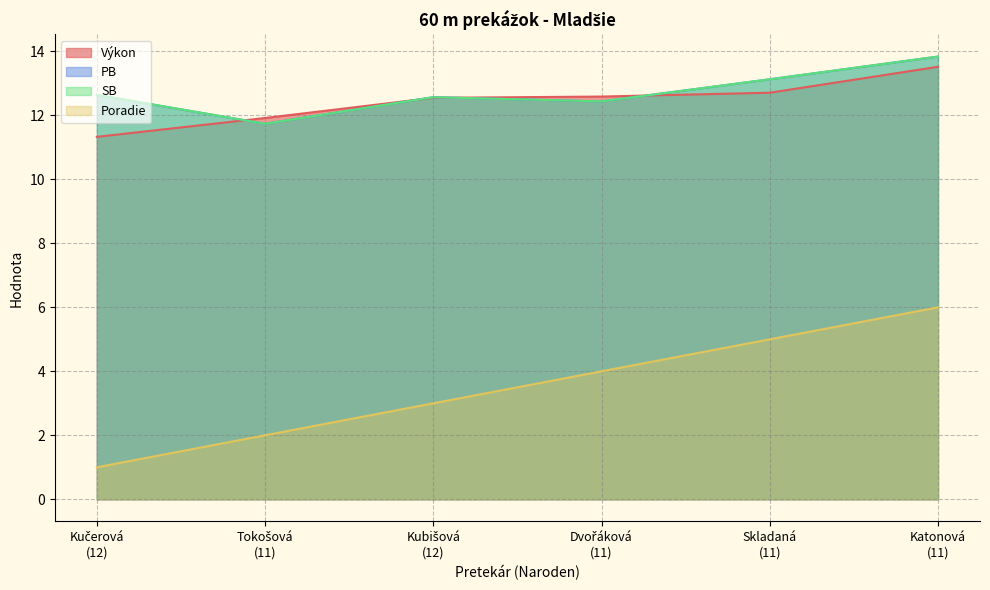

At which category does SB reach its first local valley?

Tokošová (11)